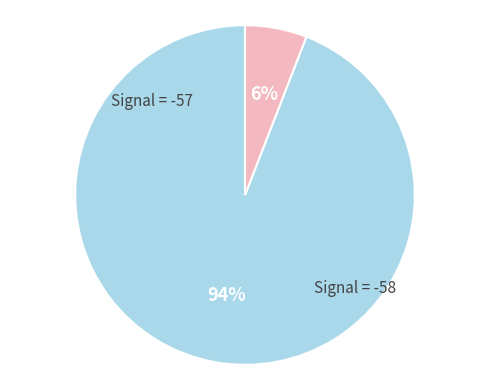

Count the number of slices in the pie.

2